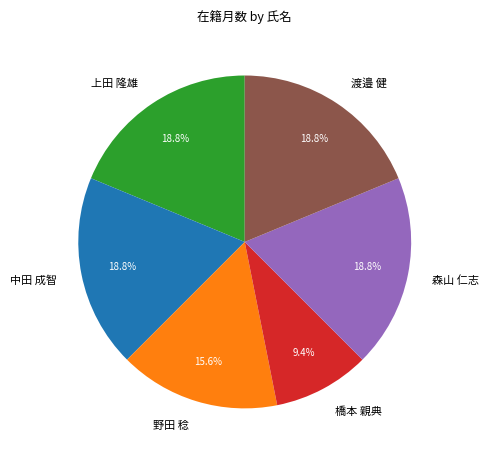

Count the number of slices in the pie.

6